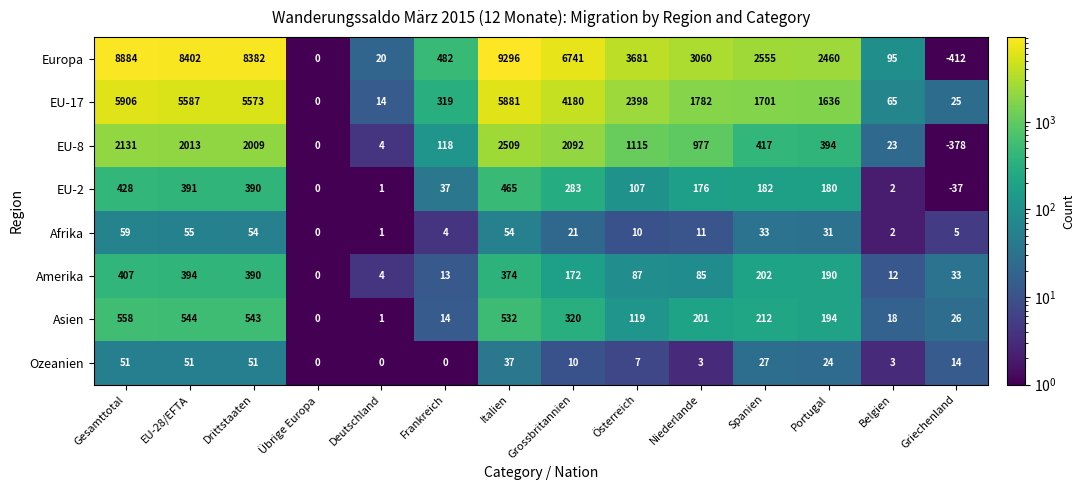

At how many categories does at least one series exceed 1286?

9